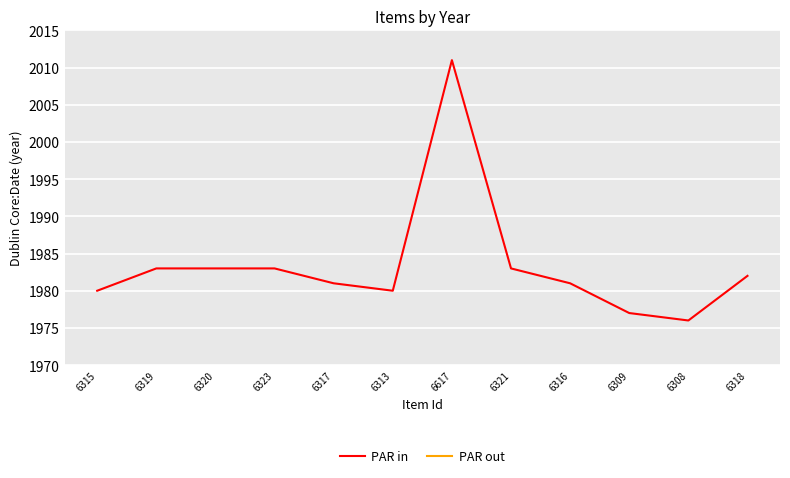

What position from the left is 6317?

5